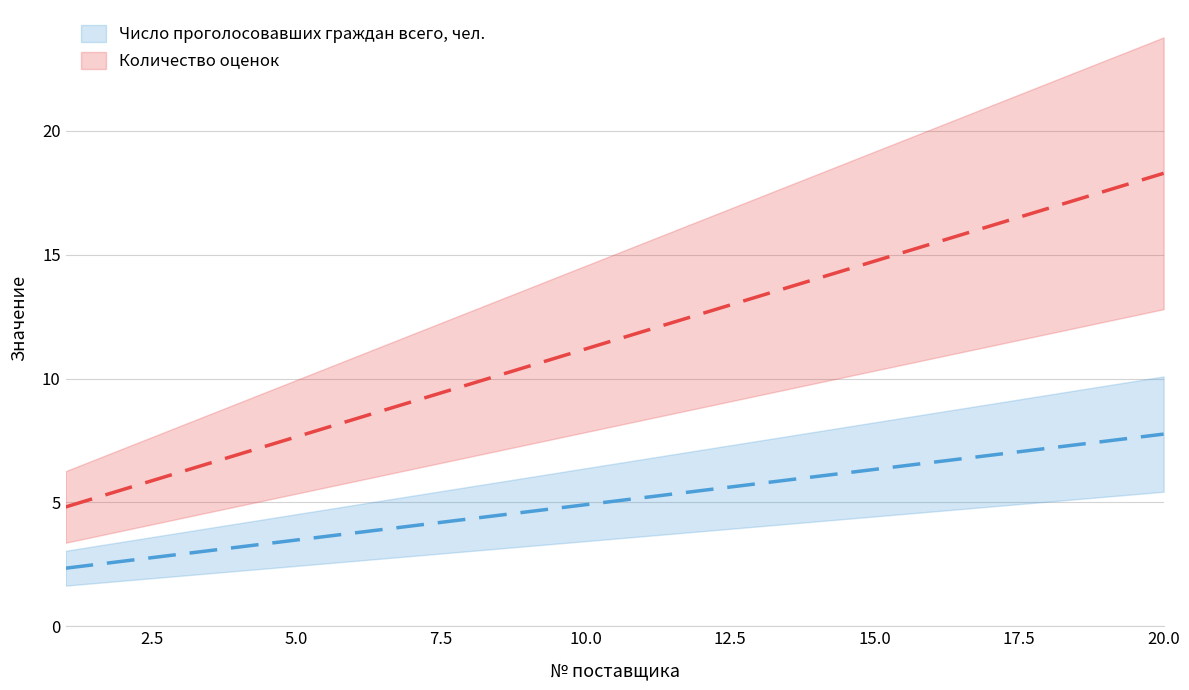

How many values in the Число проголосовавших граждан всего, чел. series exceed 5?

8